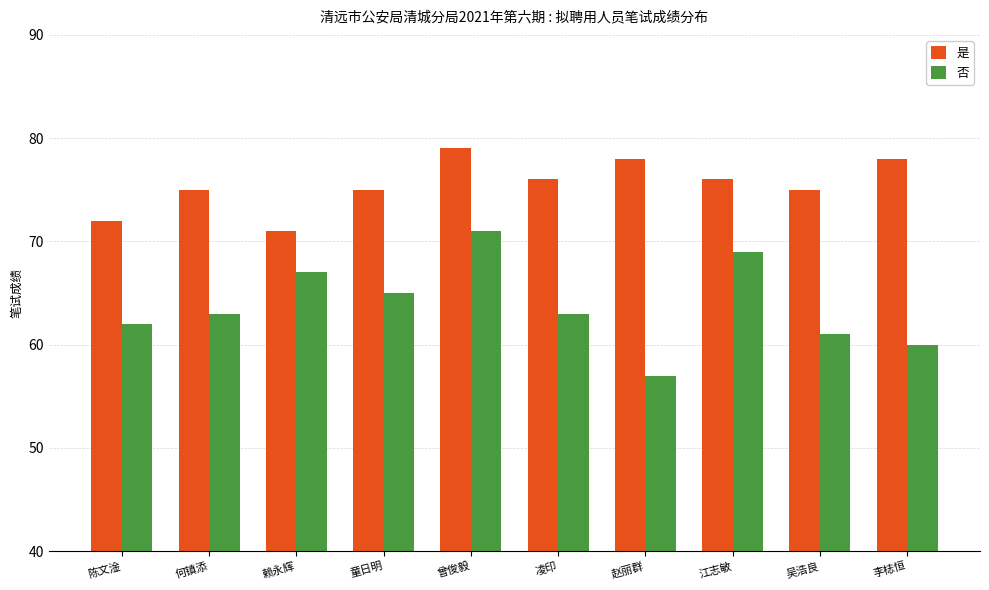

Which series has the largest total across all categories?

是